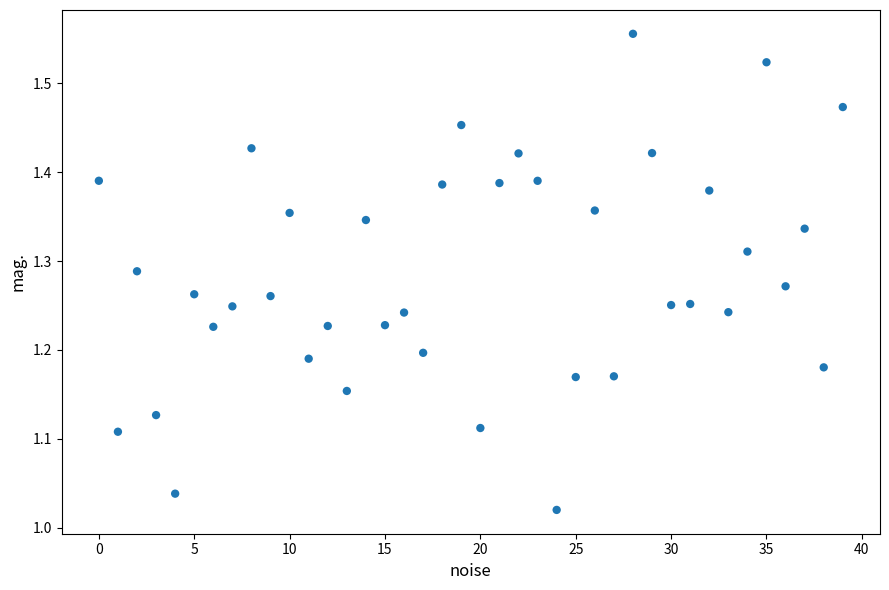

What is the range of Y values (max minus min)?

0.5